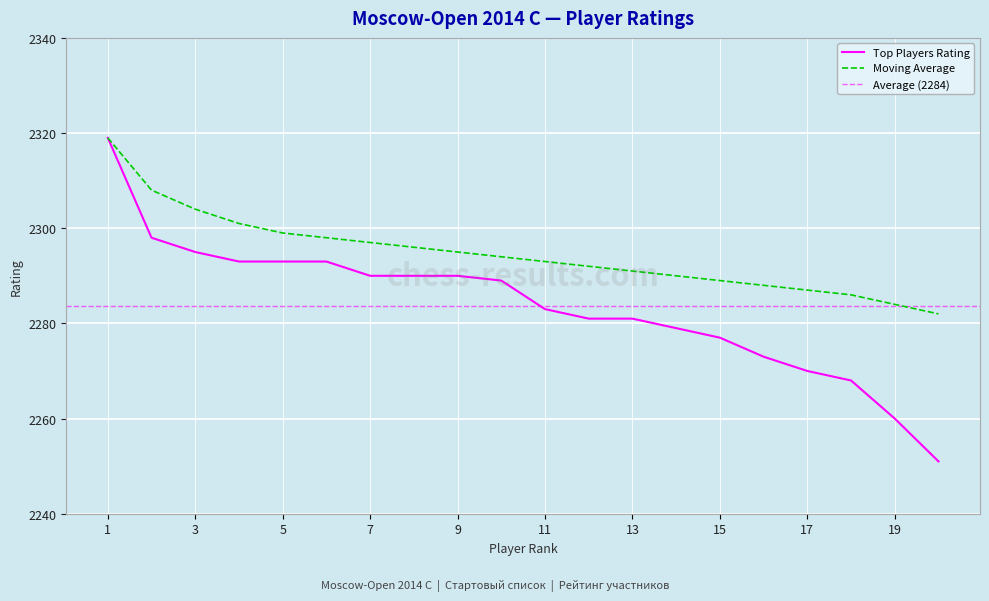

Which label corresponds to the smallest value in the chart?

20